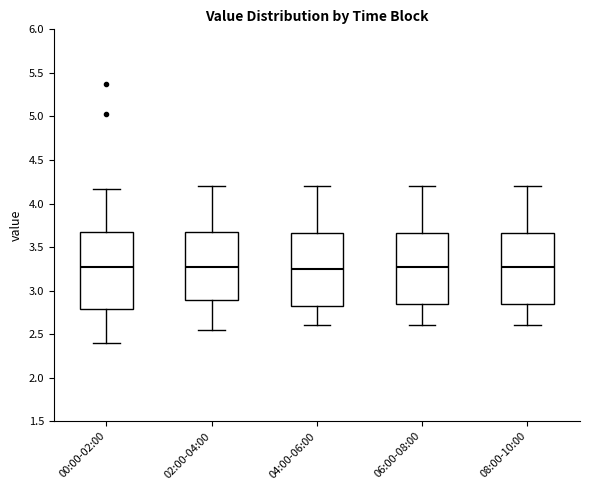

Reading left to right, read every box against the y-axis: the position of its median line, the range the box covers, and the ends of its whiskers. The values are not printed on the chart, so give them approximately, as read against the axis.

00:00-02:00: median 3.30, box 2.80 to 3.70, whiskers 2.40 to 4.15
02:00-04:00: median 3.30, box 2.90 to 3.70, whiskers 2.55 to 4.20
04:00-06:00: median 3.25, box 2.80 to 3.65, whiskers 2.60 to 4.20
06:00-08:00: median 3.30, box 2.85 to 3.65, whiskers 2.60 to 4.20
08:00-10:00: median 3.30, box 2.85 to 3.65, whiskers 2.60 to 4.20